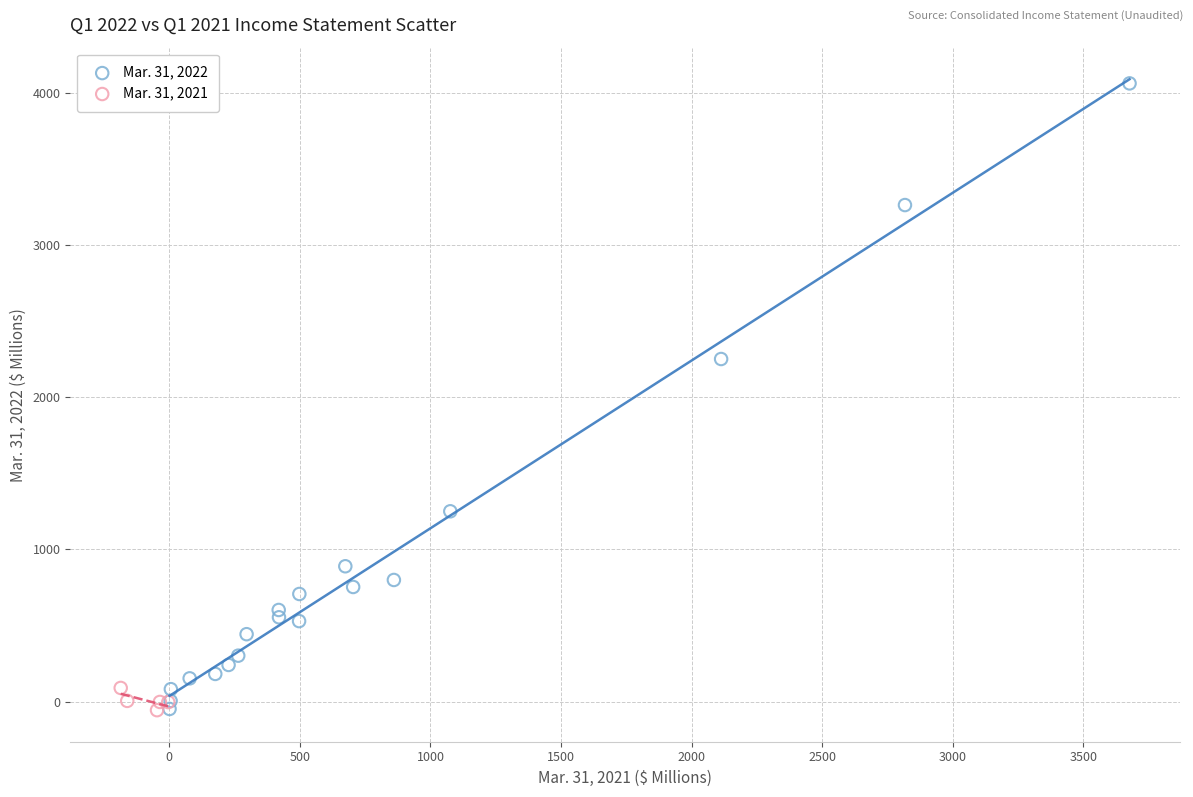

Which series contains the highest Y value?

Mar. 31, 2022